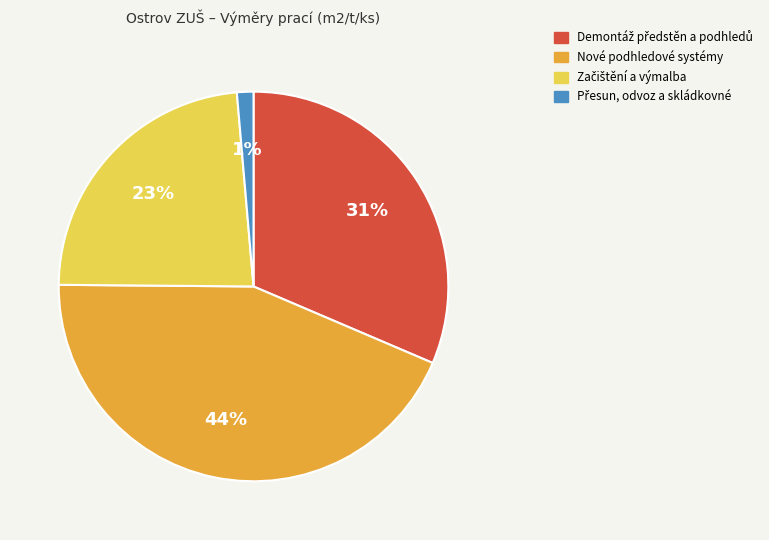

Is there a majority slice in this chart?

No